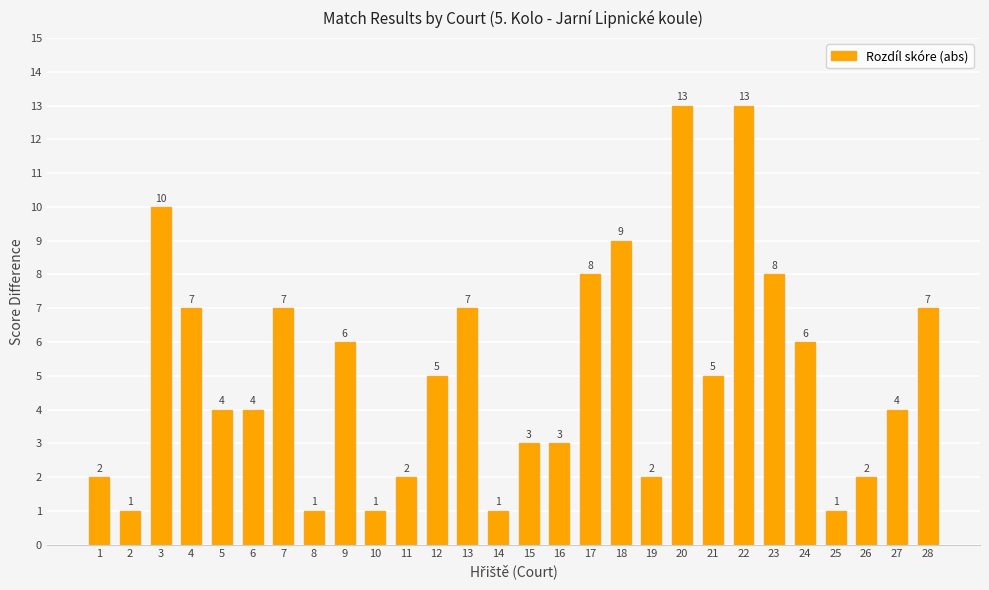

Which has a higher value, 7 or 3?

3